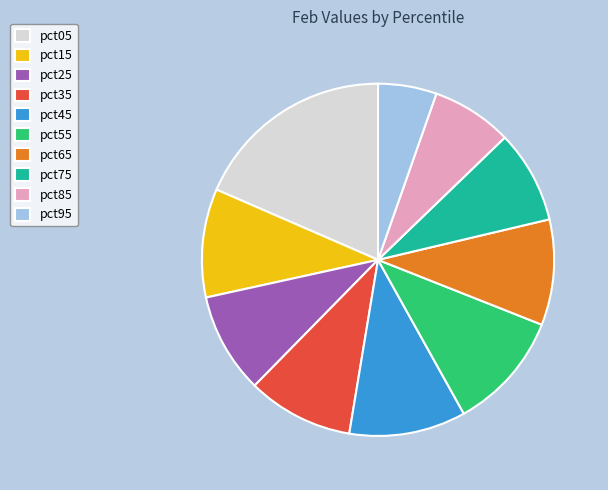

Does pct55 represent more than half of the total?

No